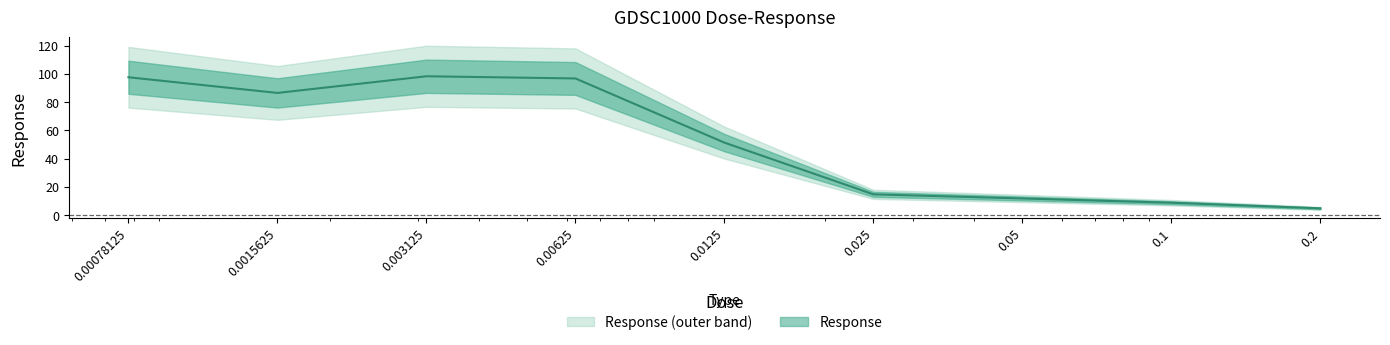

What position from the right is 0.003125?

7